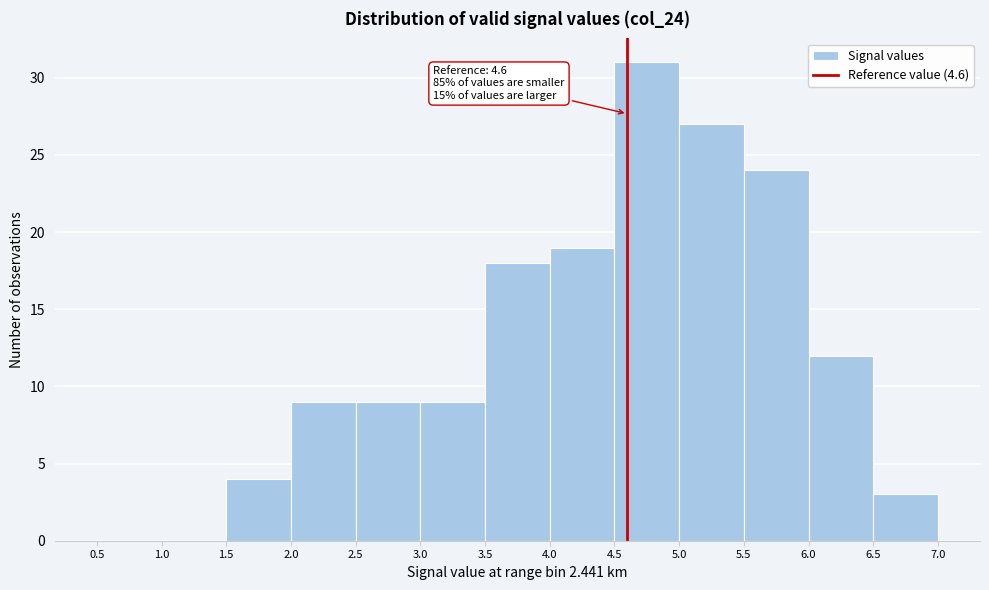

Which range on the x-axis has the tallest bar?

4.5 to 5.0